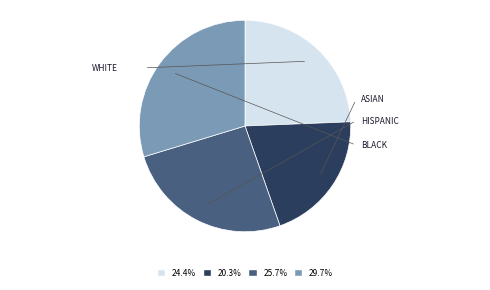

Does any single category account for the majority?

No